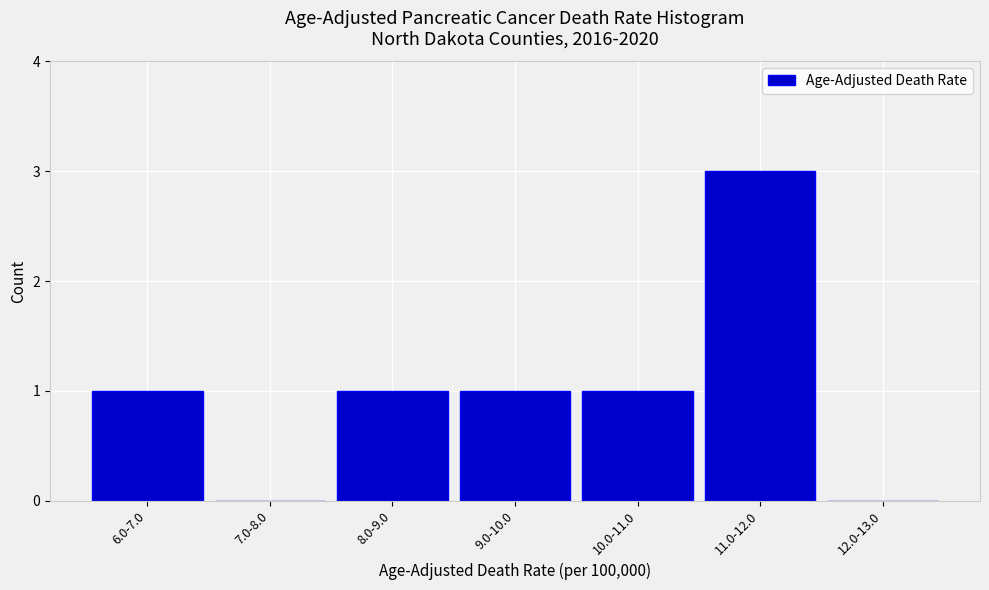

Reading left to right, extract all data points from this chart.

6.0-7.0=1	7.0-8.0=0	8.0-9.0=1	9.0-10.0=1	10.0-11.0=1	11.0-12.0=3	12.0-13.0=0